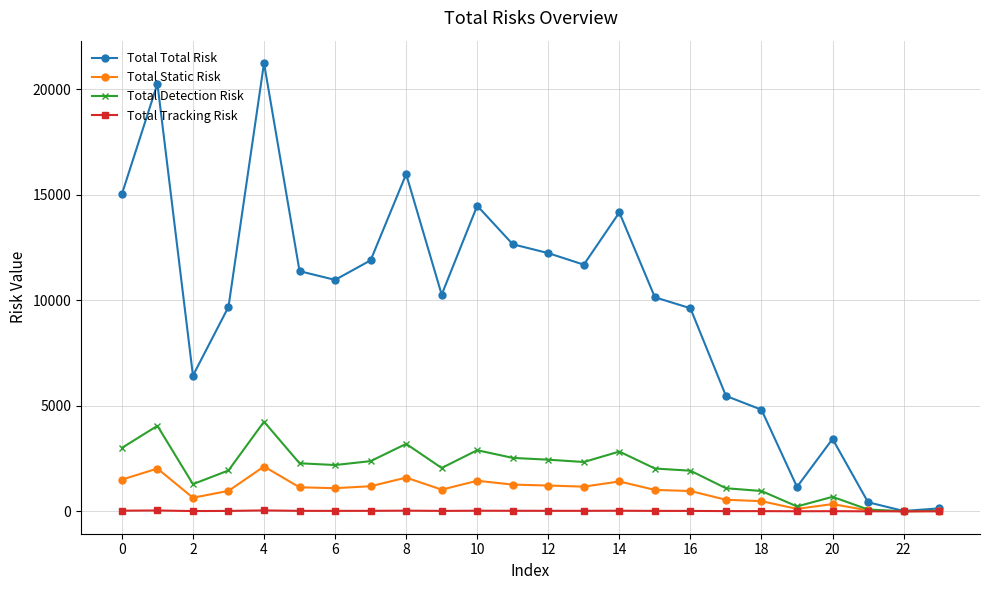

Rank the series by their maximum value, from lowest to highest.

Total Tracking Risk, Total Static Risk, Total Detection Risk, Total Total Risk